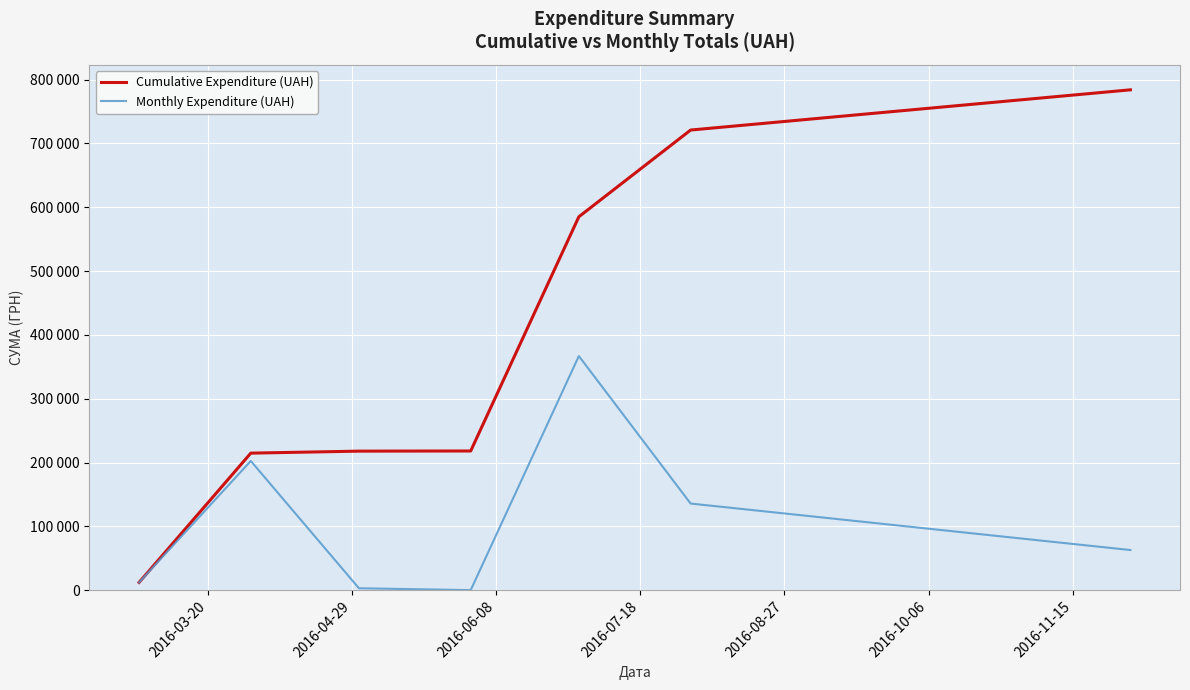

Is this an area chart (filled region under the line)?

No